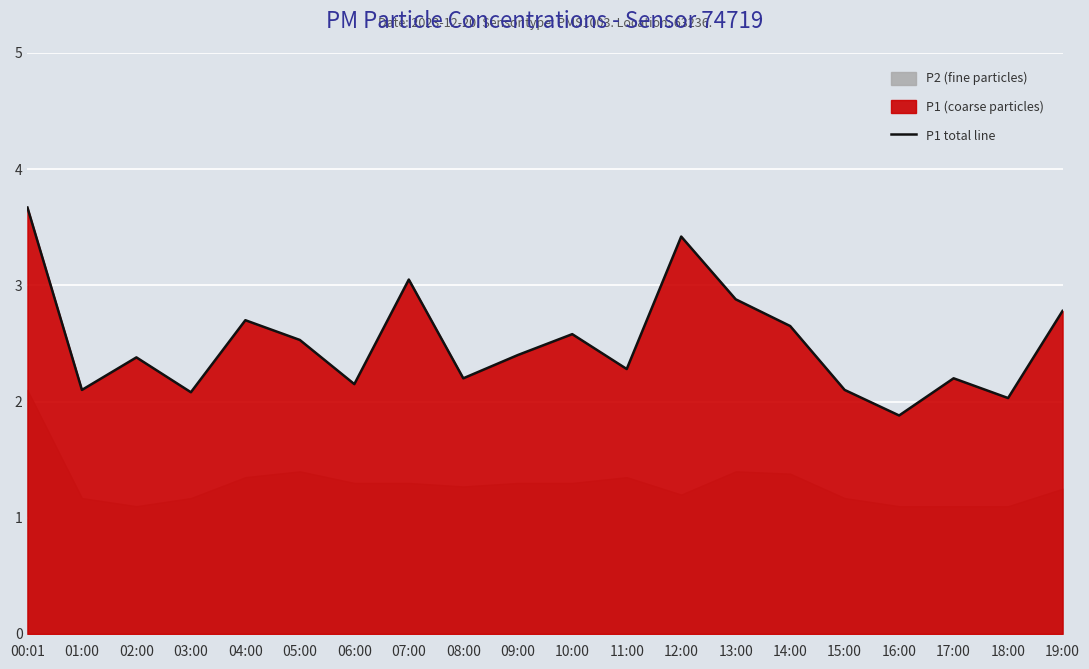

True or false: the data has more than 2 interior local peaks.

True